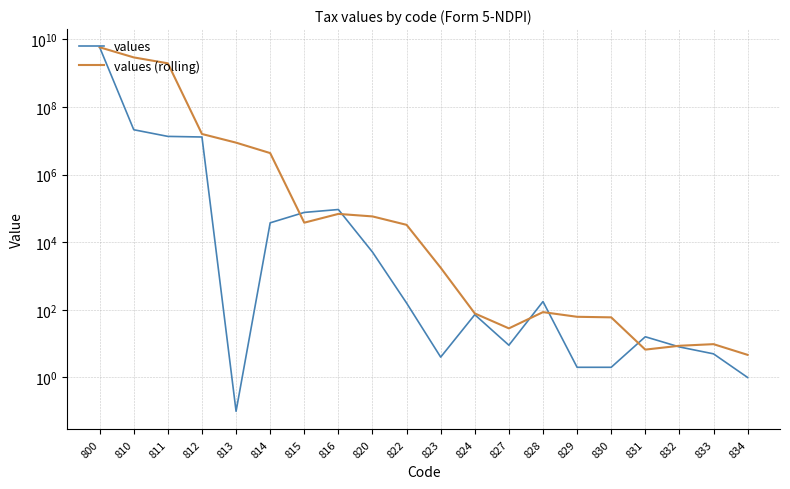

Reading left to right, transcribe all the data shown in this chart.

values: 800=5834316373.0	810=21238654.0	811=13499437.0	812=12956457.0	813=0.1	814=37478.0	815=76203.0	816=92756.0	820=5121.0	822=159.0	823=4.0	824=72.0	827=9.0	828=176.0	829=2.0	830=2.0	831=16.0	832=8.0	833=5.0	834=1.0
values (rolling): 800=5834316373.0	810=2927777513.5	811=1956351488.0	812=15898182.7	813=8818631.4	814=4331311.7	815=37893.7	816=68812.3	820=58026.7	822=32678.7	823=1761.3	824=78.3	827=28.3	828=85.7	829=62.3	830=60.0	831=6.7	832=8.7	833=9.7	834=4.7